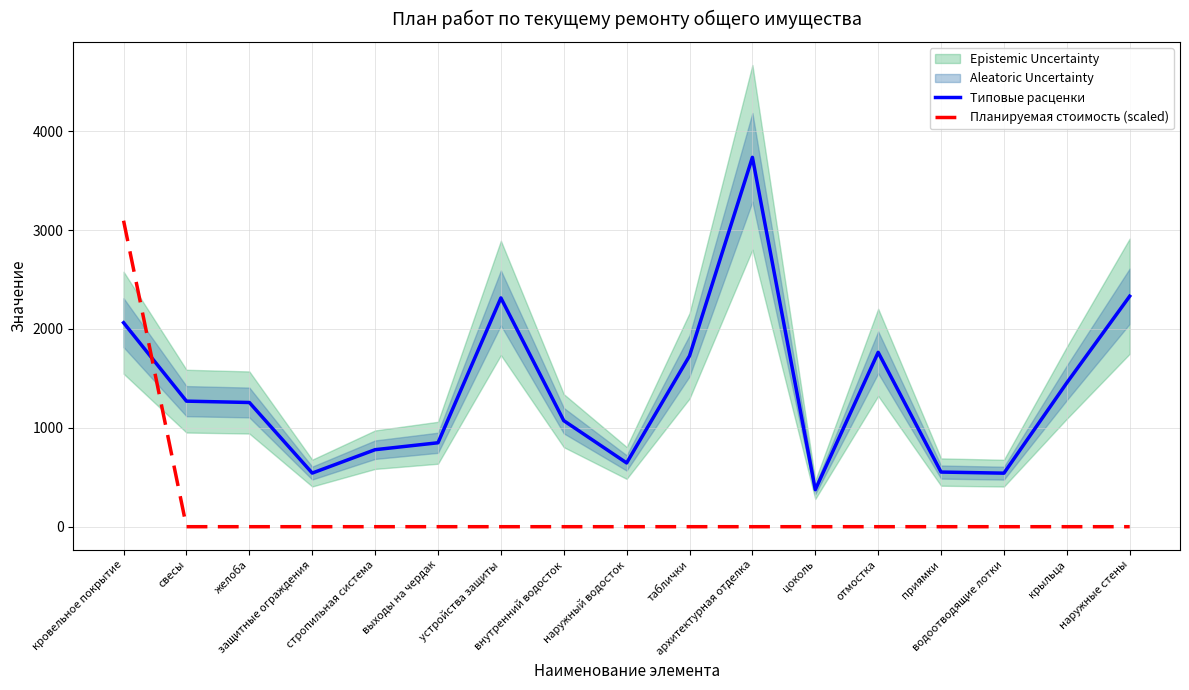

What is the difference between the maximum and minimum values in the Планируемая стоимость (scaled) series?

3094.3